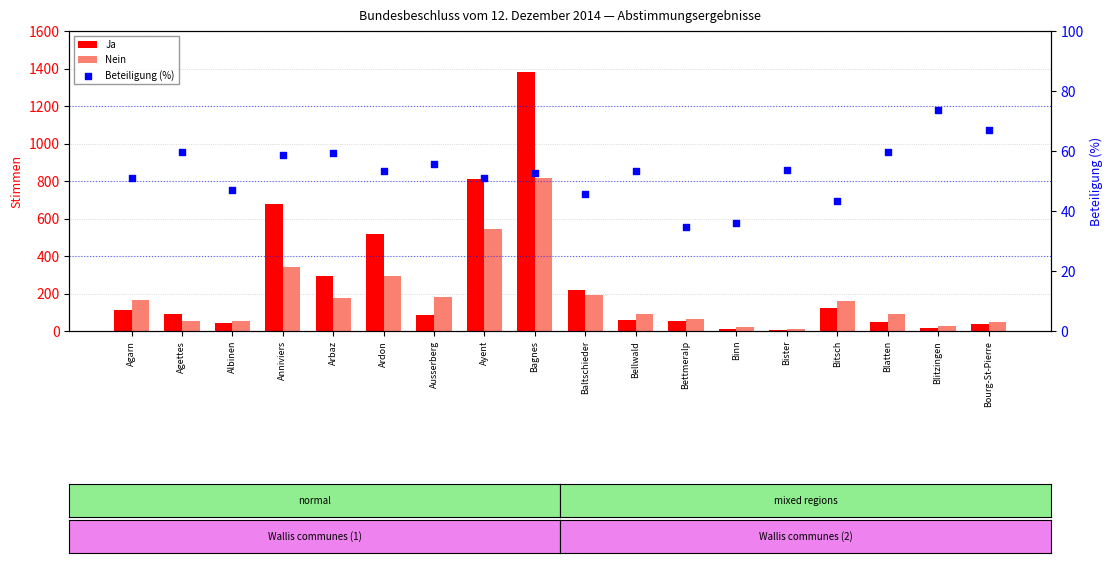

Which series has the largest total across all categories?

Ja